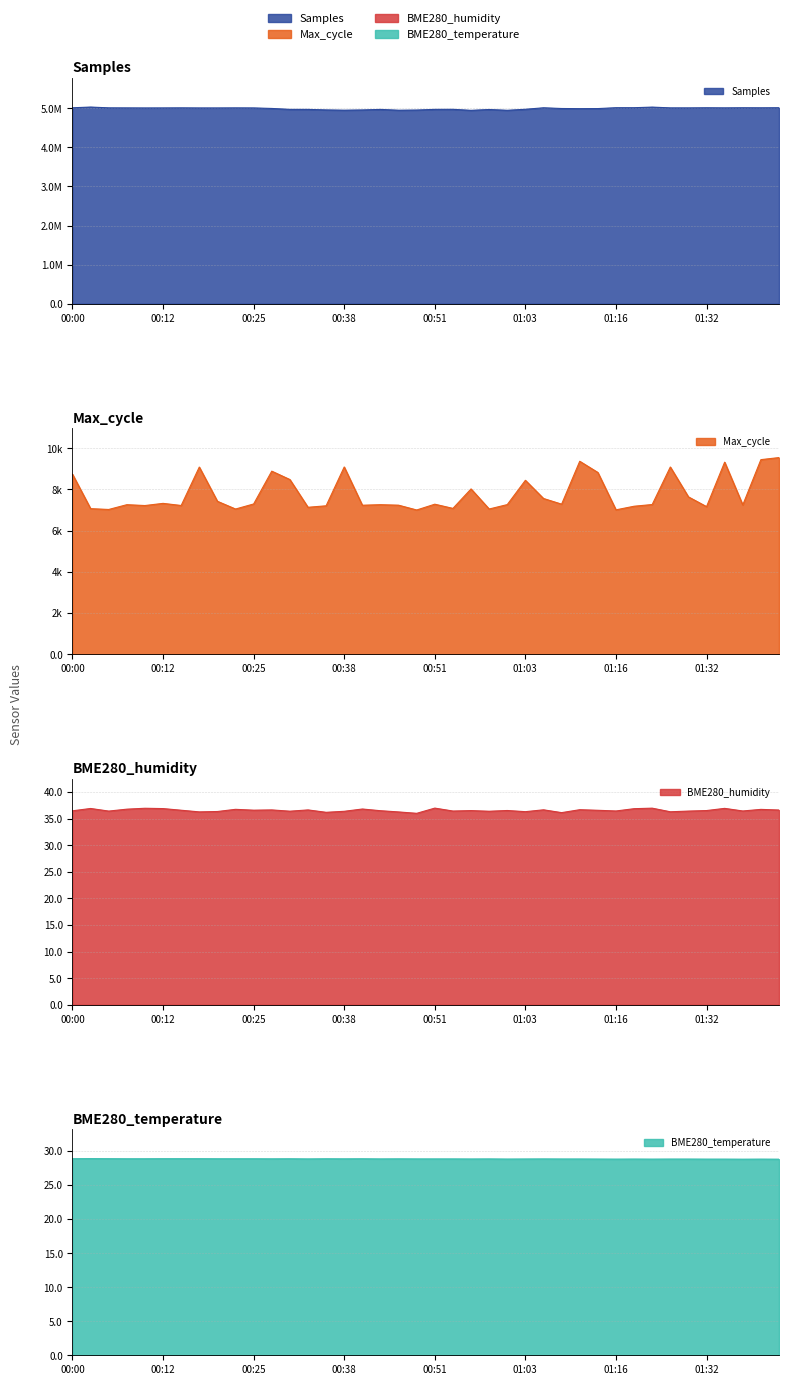

True or false: BME280_humidity has a value of 54.7 at 00:51.

False